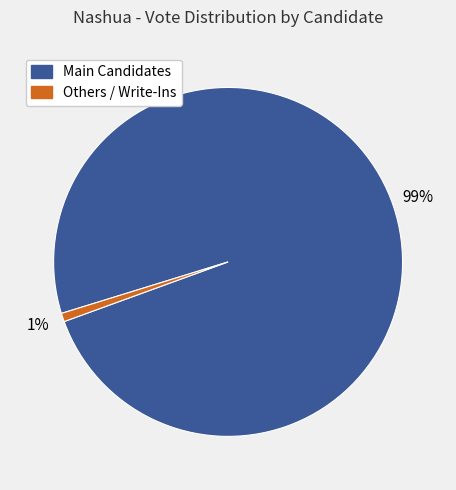

Does any single category account for the majority?

Yes